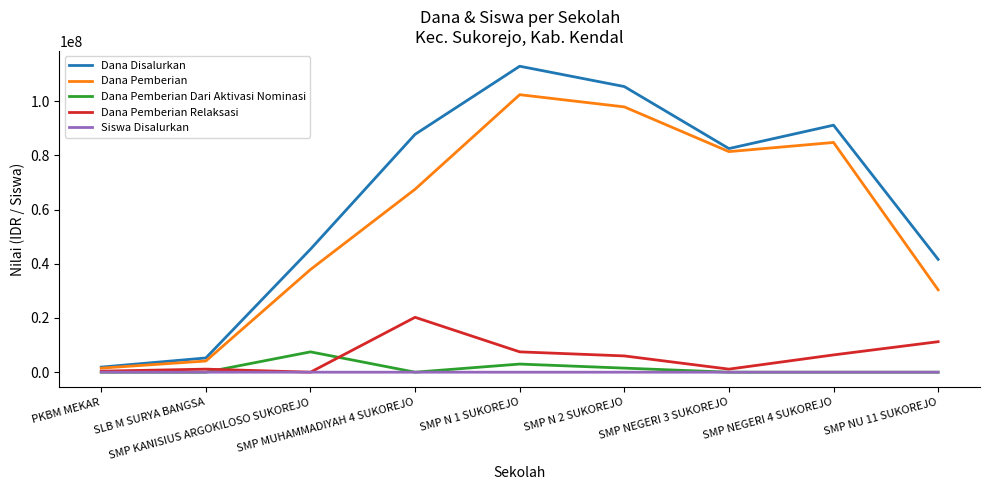

Between SLB M SURYA BANGSA and SMP NU 11 SUKOREJO, which series saw the biggest shift?

Dana Disalurkan